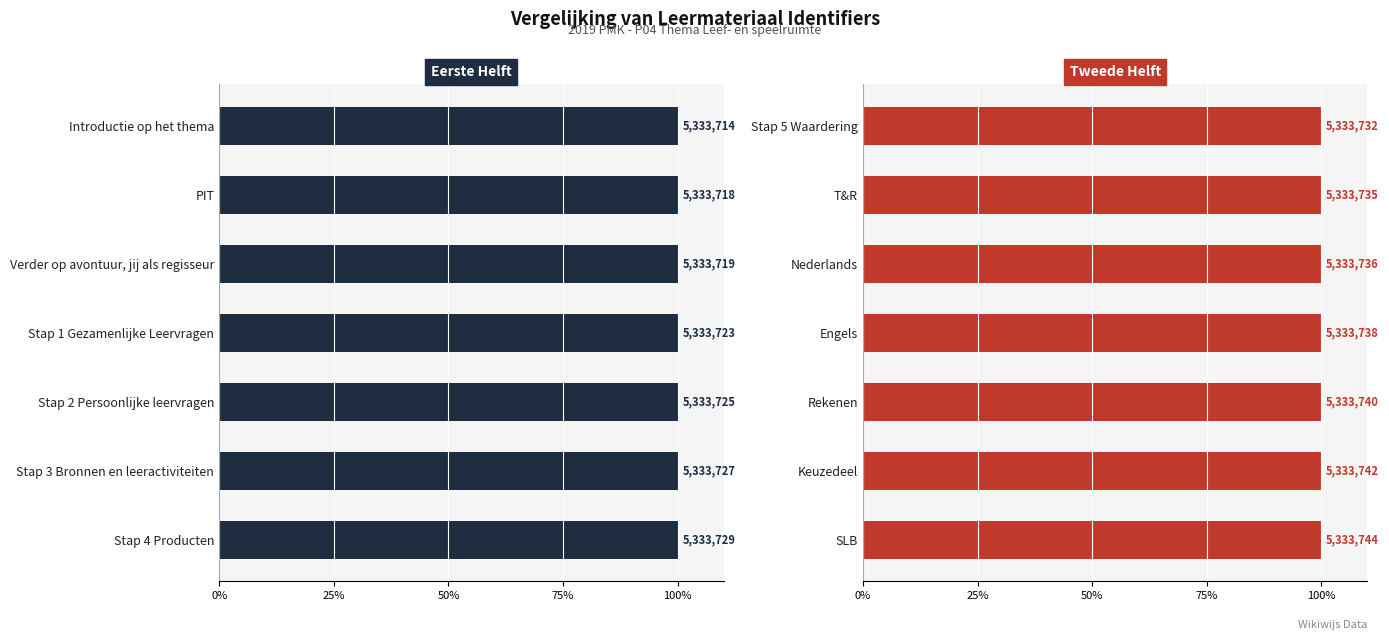

Which series has the largest total across all categories?

Identifier (tweede helft)